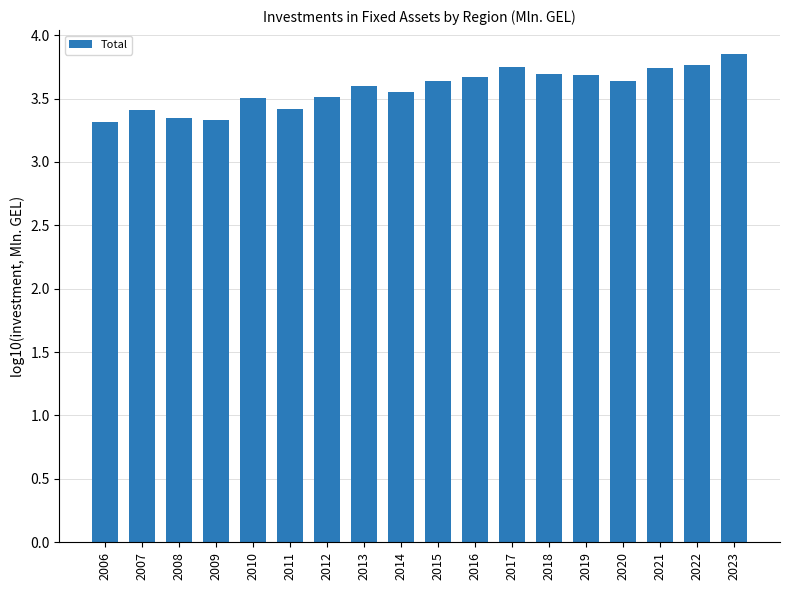

True or false: the data shows 3.8 at 2022.

True